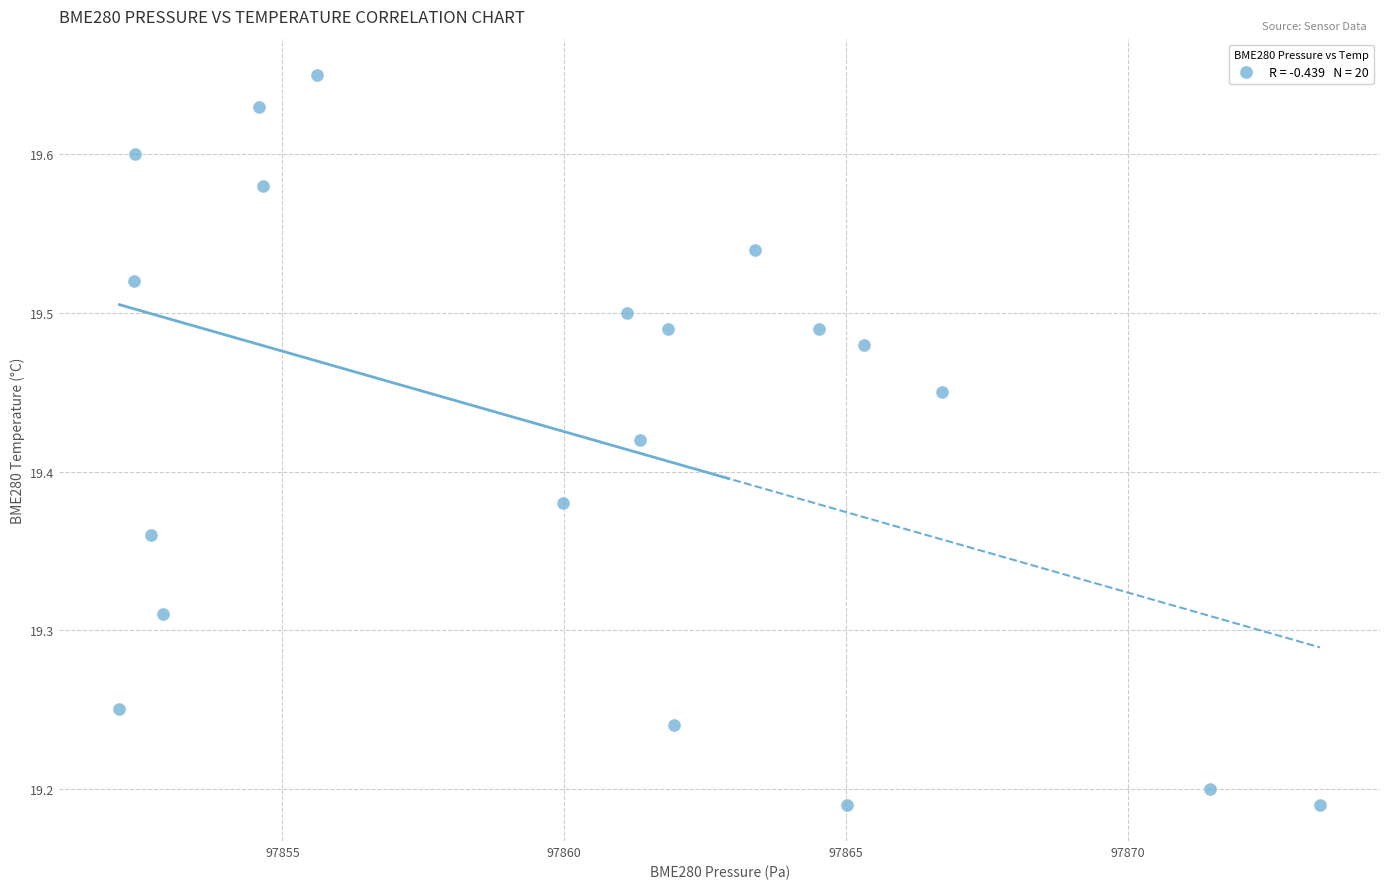

What is the range of X values (max minus min)?

21.3